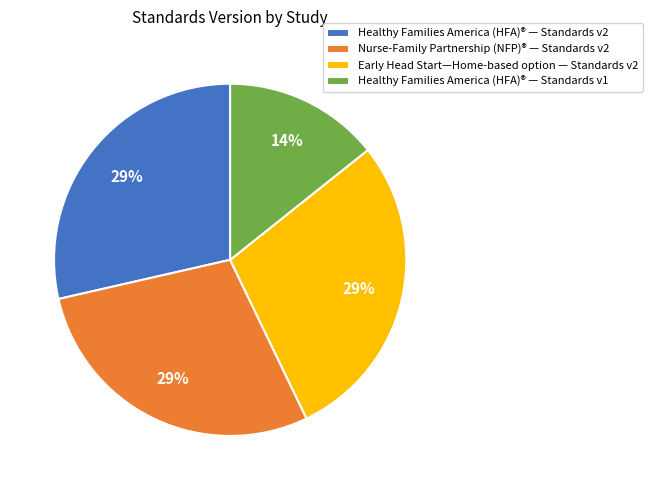

How many slices are in this pie chart?

4